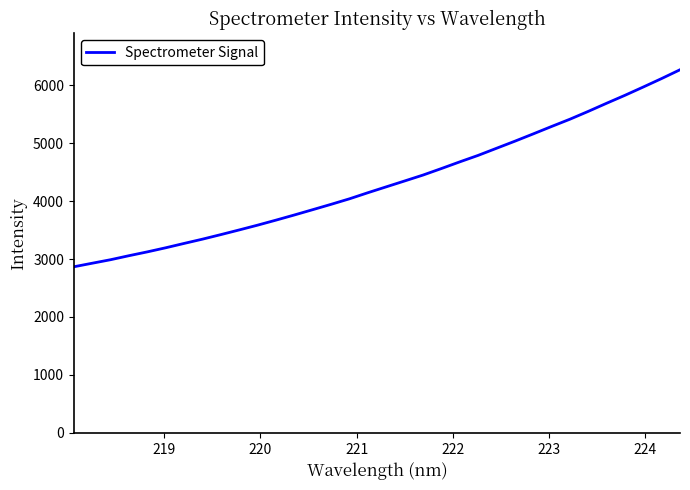

What is the smallest value displayed?

2866.9